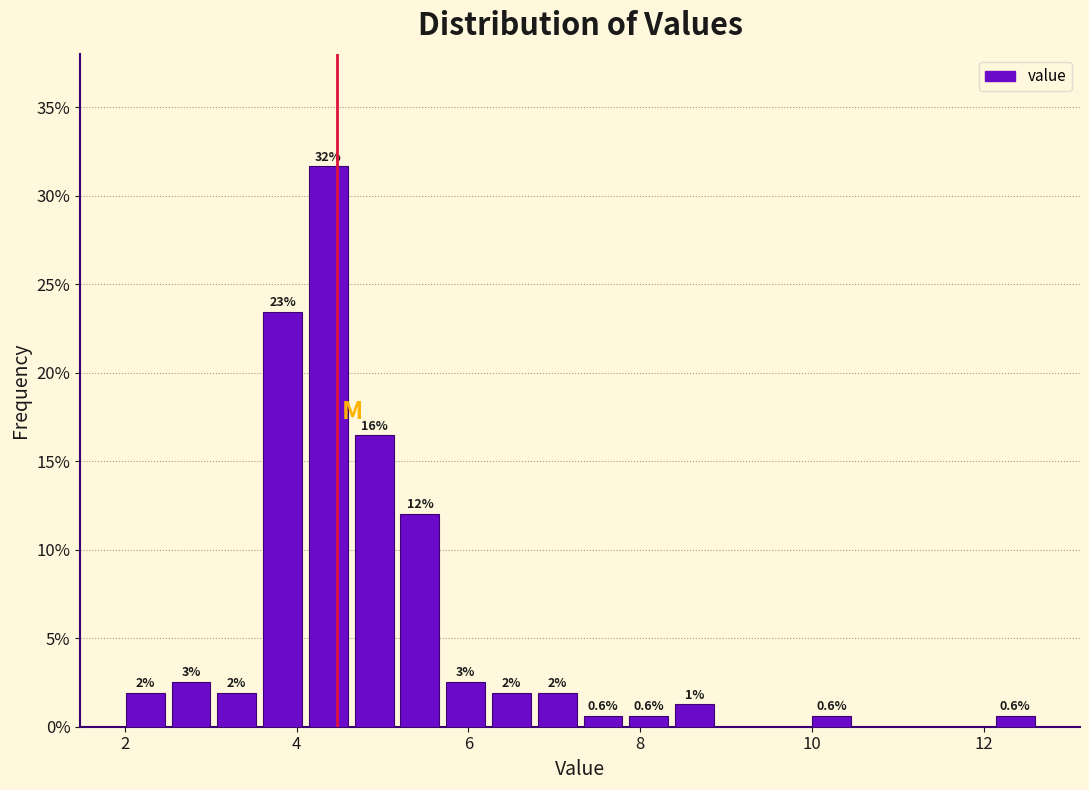

Read against the x-axis, roughly where is the centre of the tallest bar?

4.4